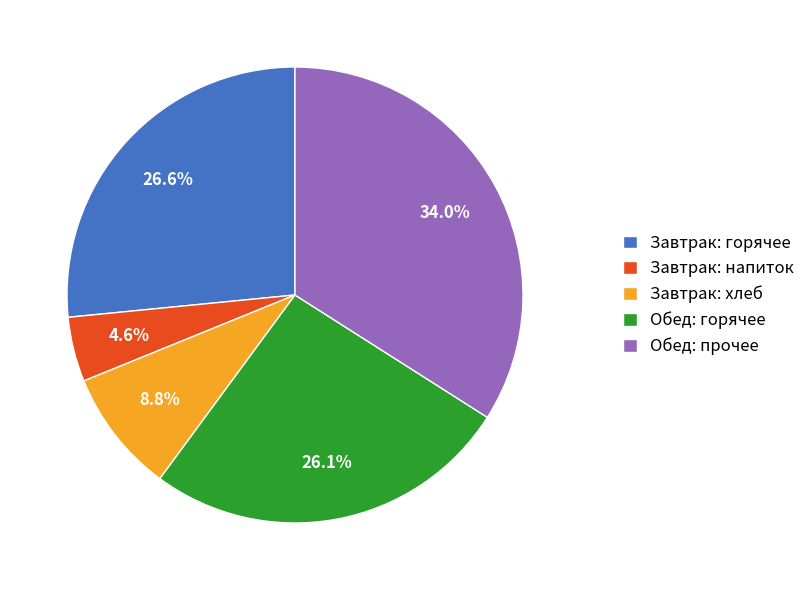

What is the largest slice in the pie chart?

Обед: прочее